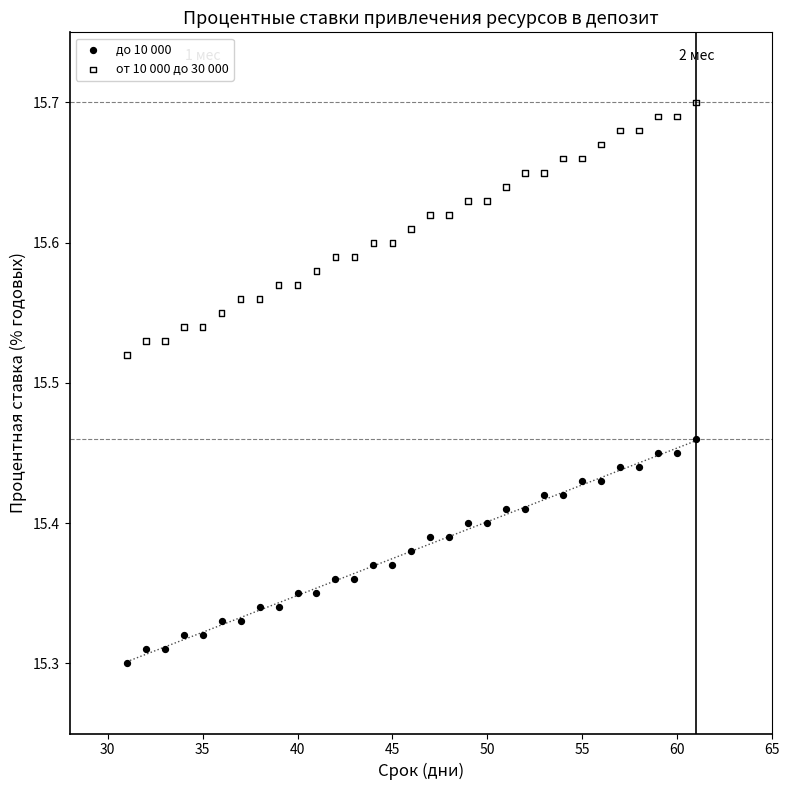

What are all the series names shown in the legend?

до 10 000, от 10 000 до 30 000